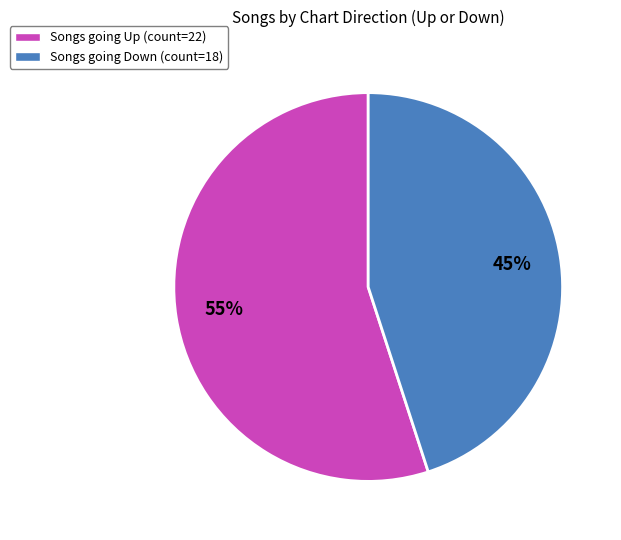

How many slices are in this pie chart?

2